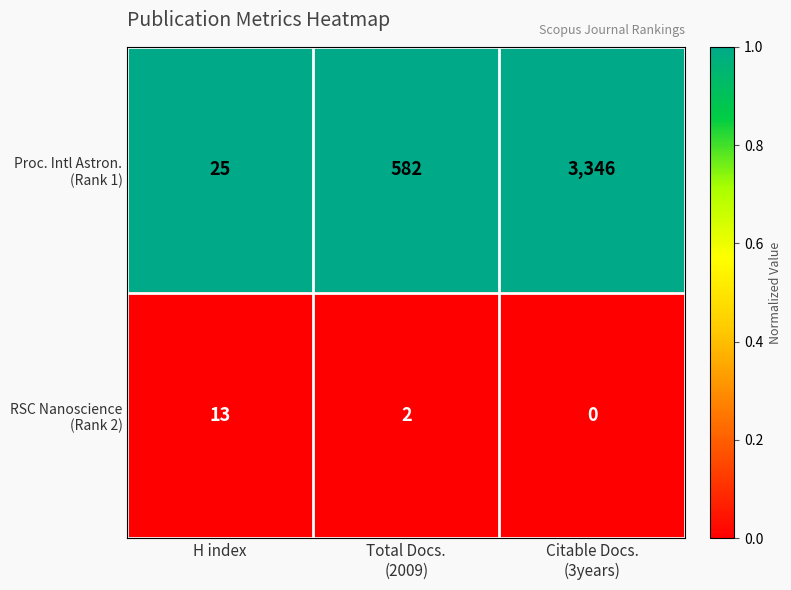

How many series are shown in this chart?

2